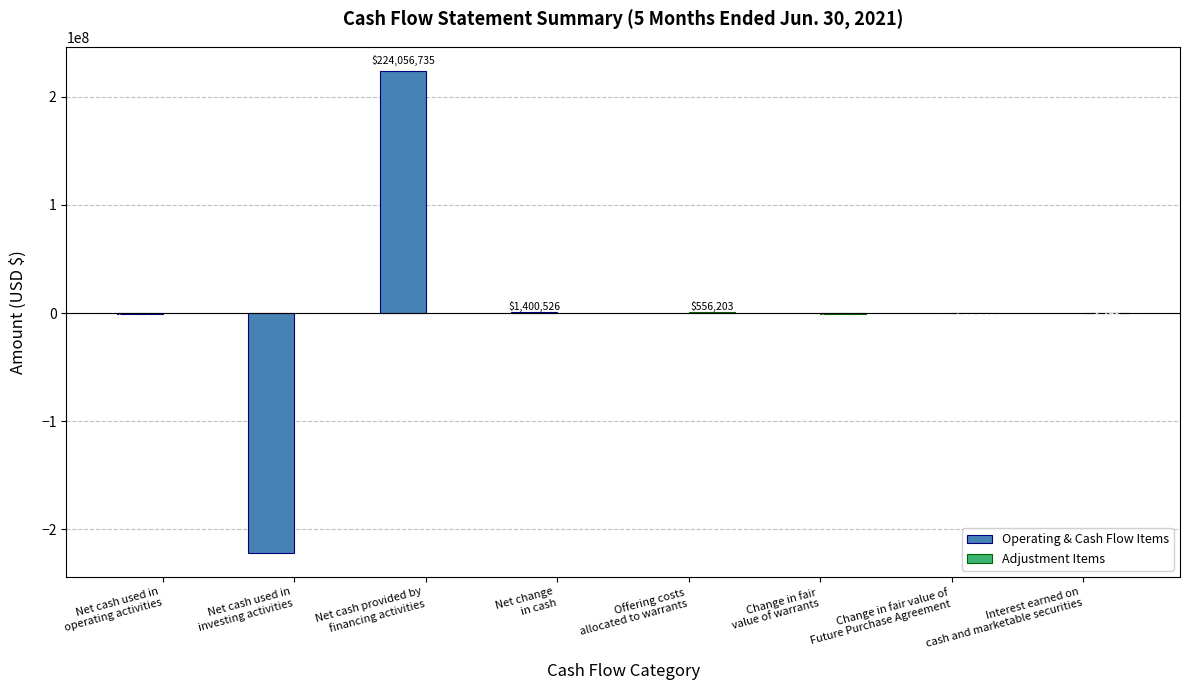

At Net change
in cash, list the series in order from largest to smallest.

Operating & Cash Flow Items, Adjustment Items